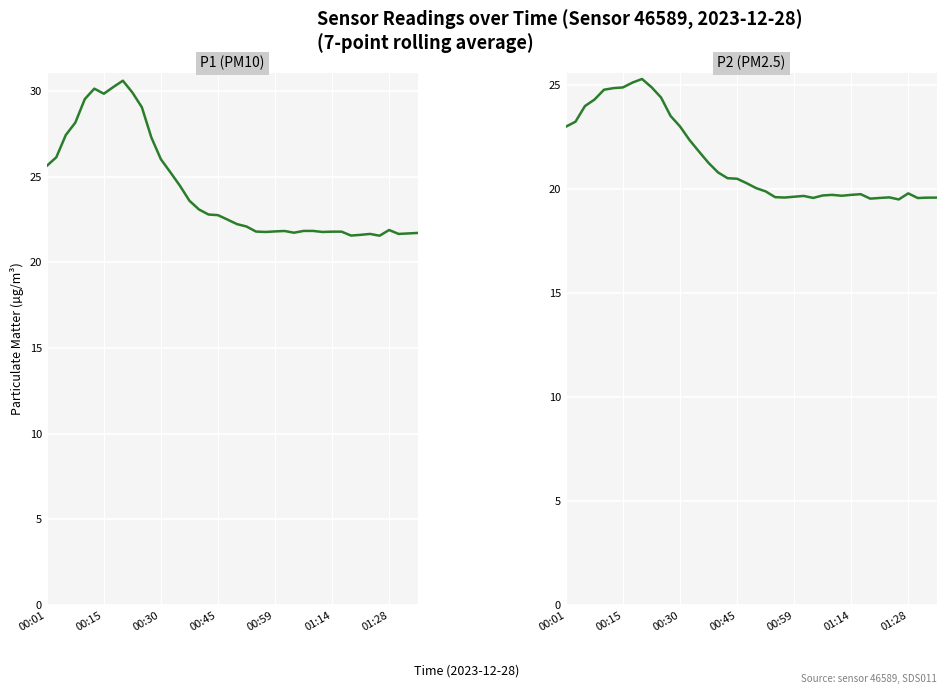

What are all the series names shown in the legend?

P1 (PM10), P2 (PM2.5)